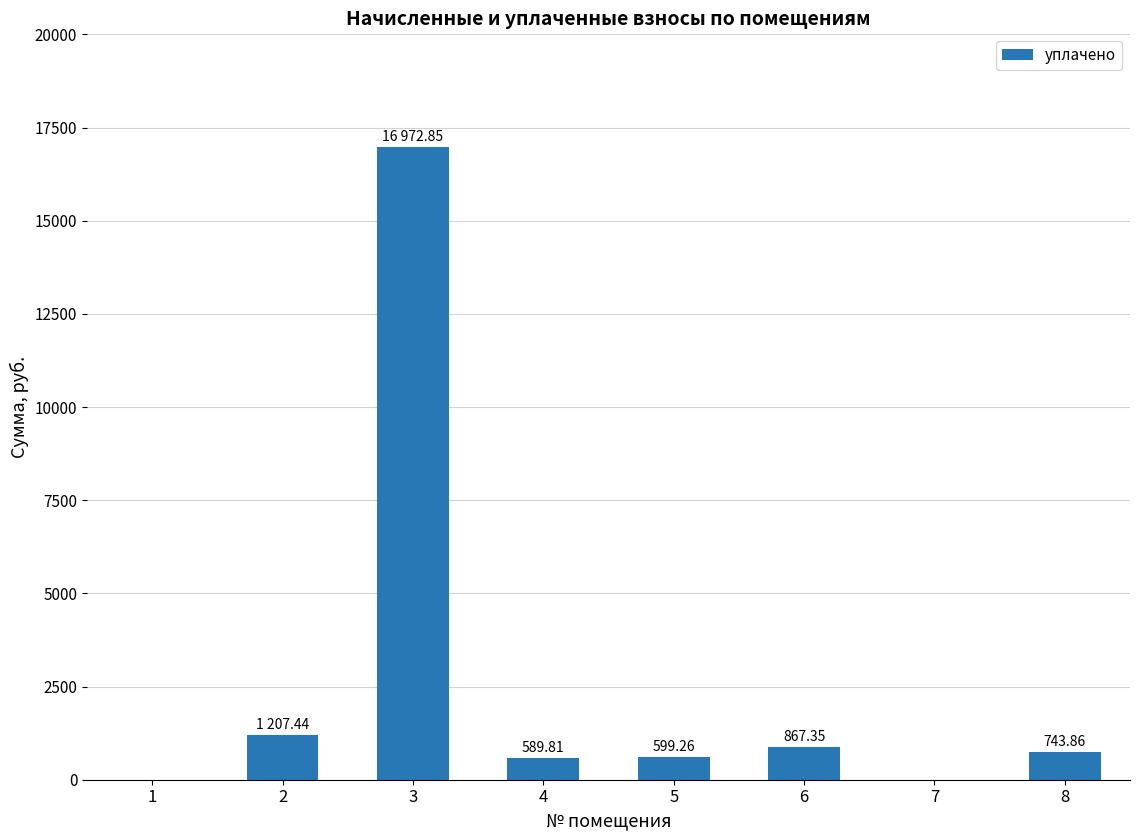

What is the ratio of the value at 5 to the value at 4?

1.0